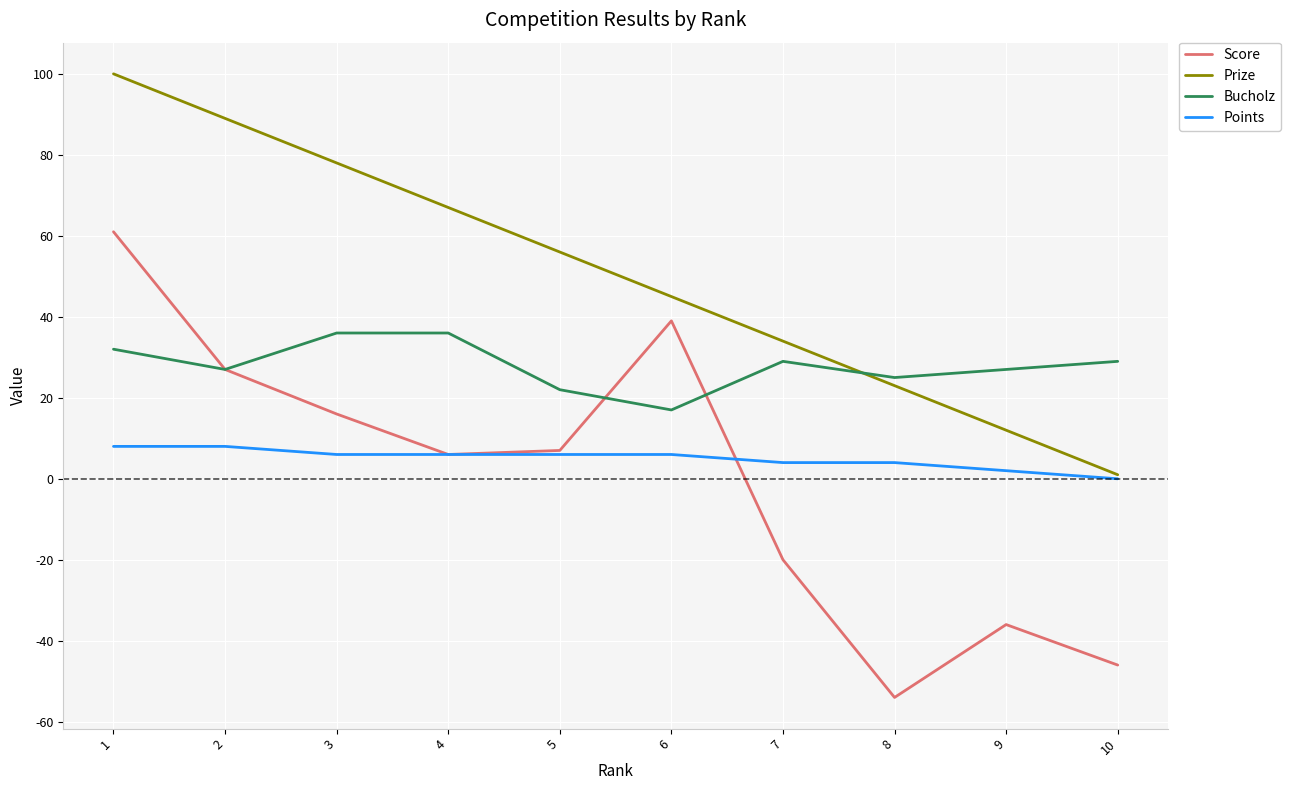

True or false: Bucholz and Points cross at least once.

False